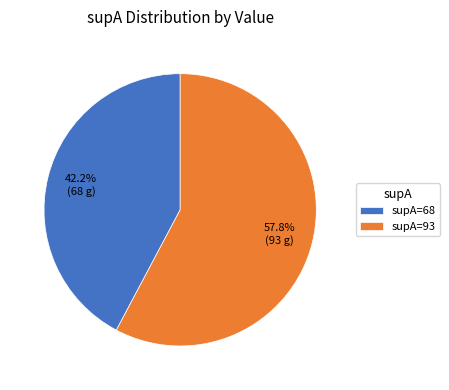

Rank the categories by value from lowest to highest.

supA=68, supA=93